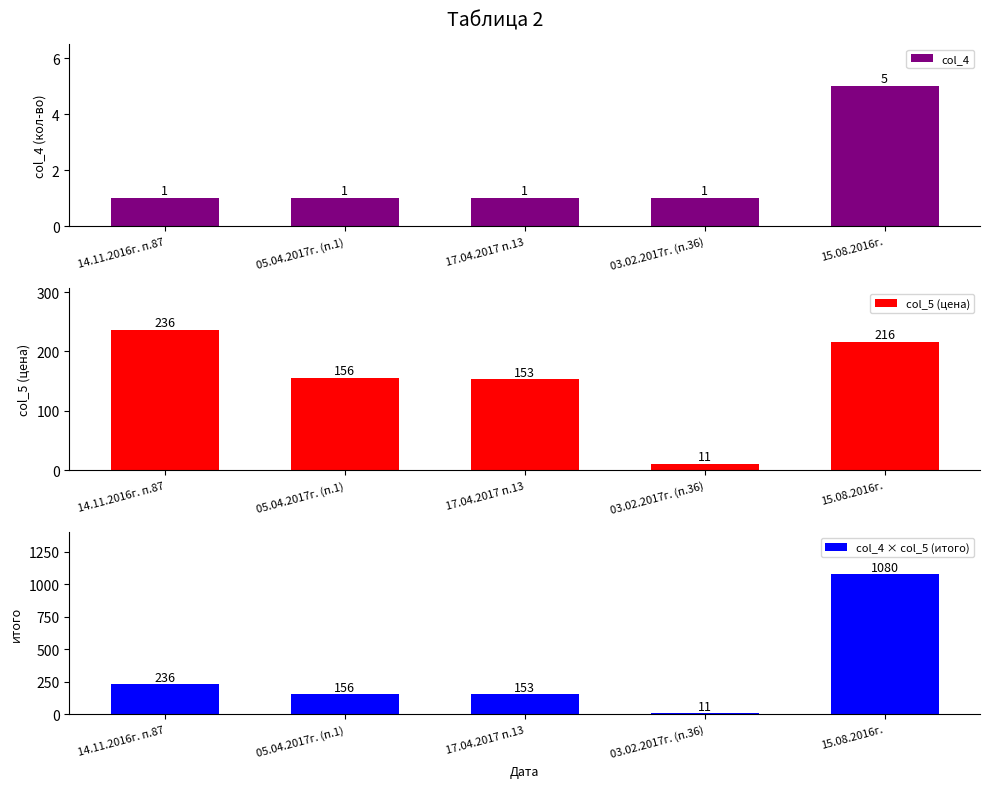

What is the total value across all series at 17.04.2017 п.13?

307